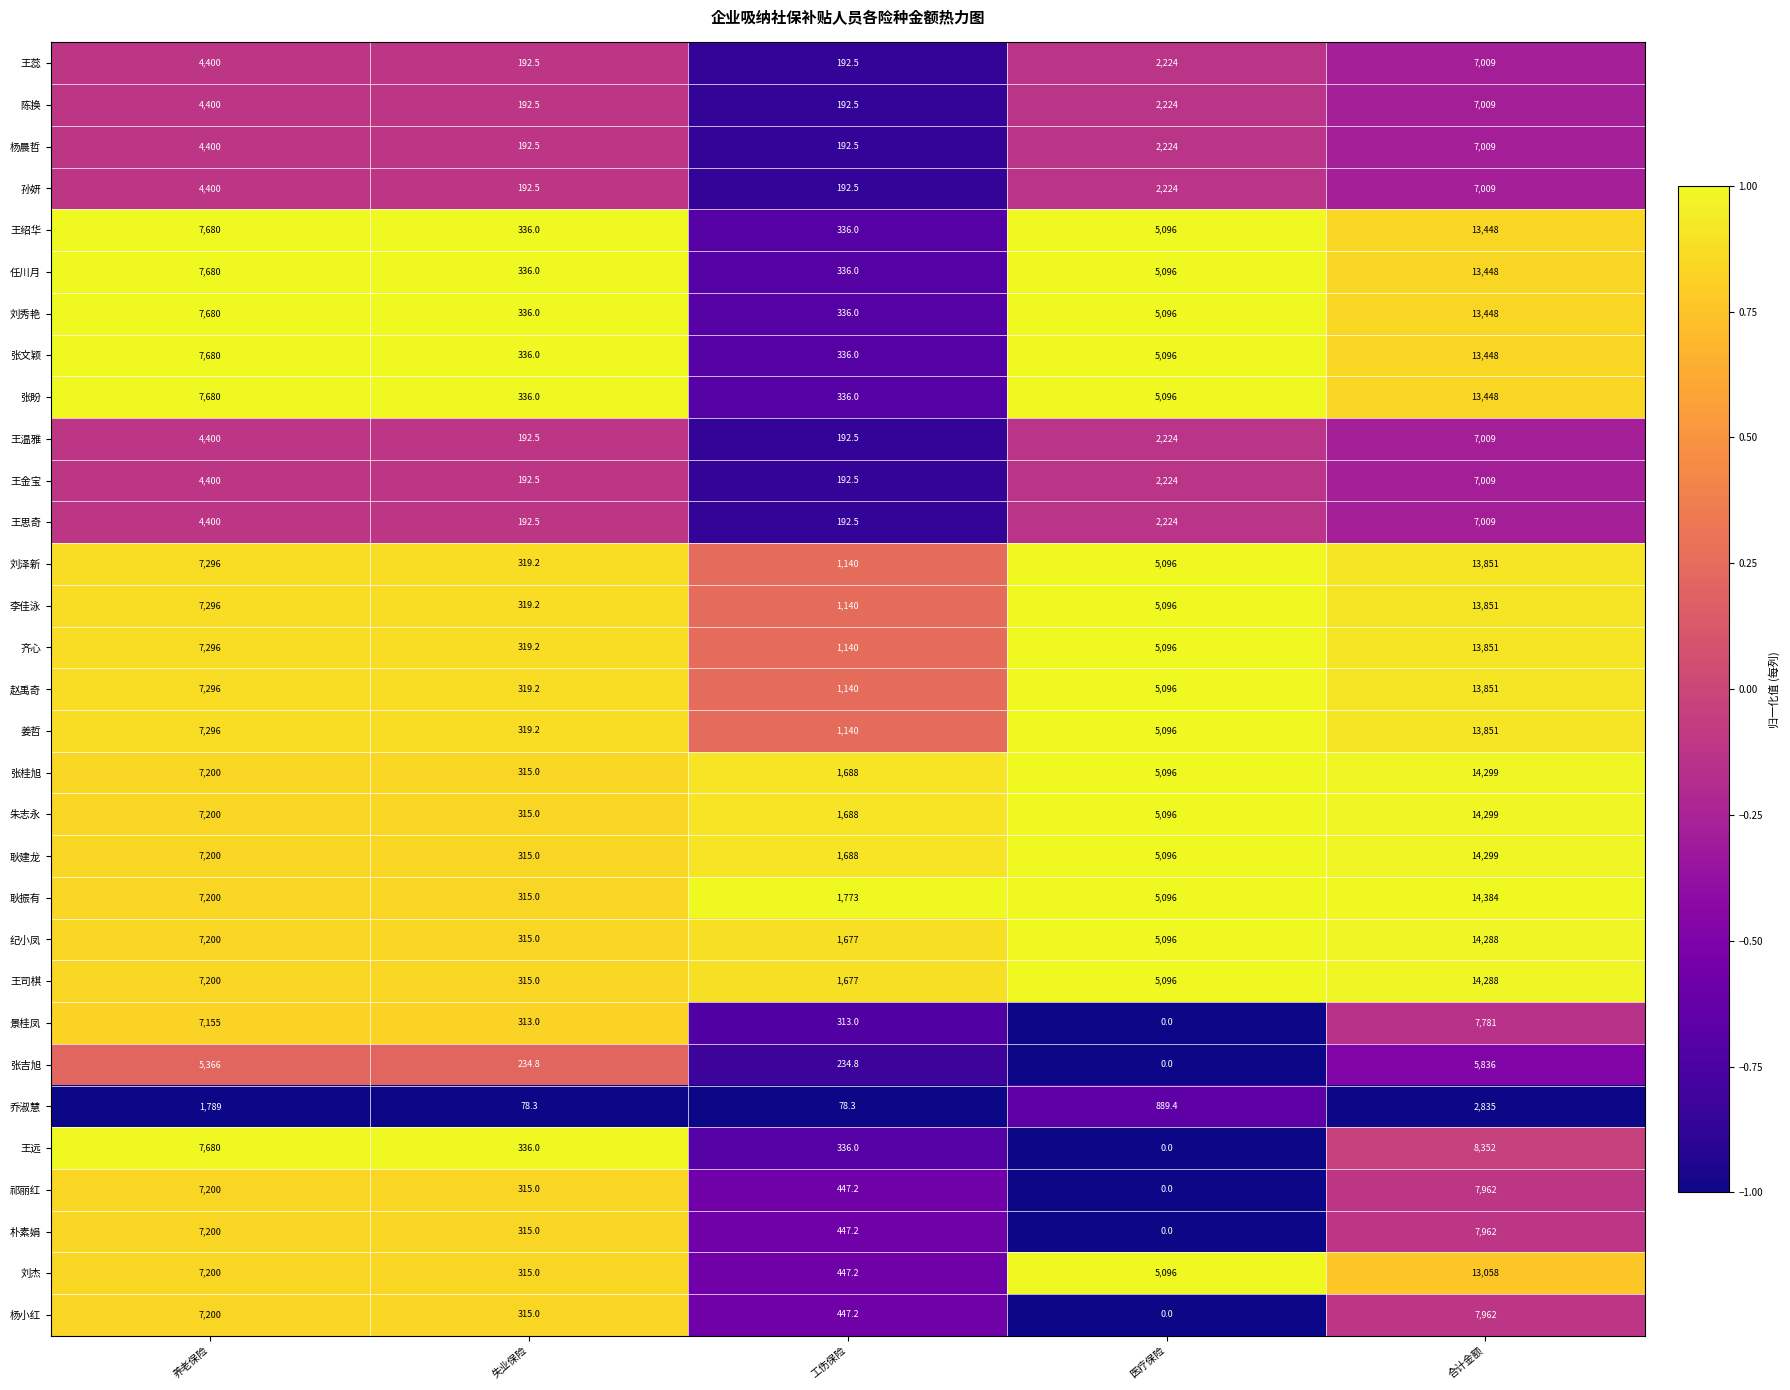

What is the approximate value of 杨晨哲 at 失业保险?

192.5